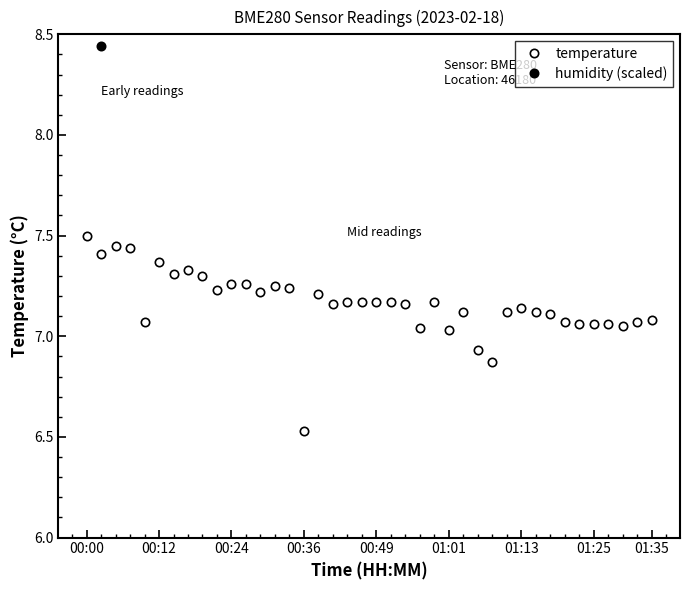

What are all the series names shown in the legend?

temperature, humidity (scaled)